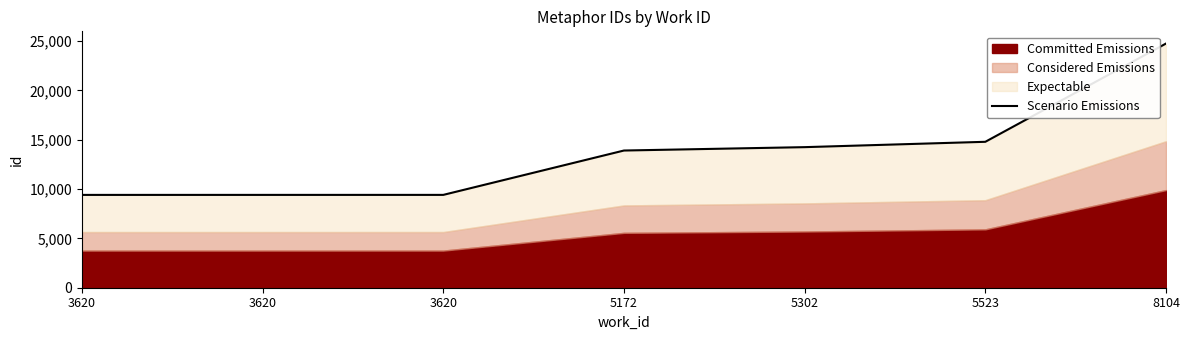

What is the value of the 3rd point from the left?

9405